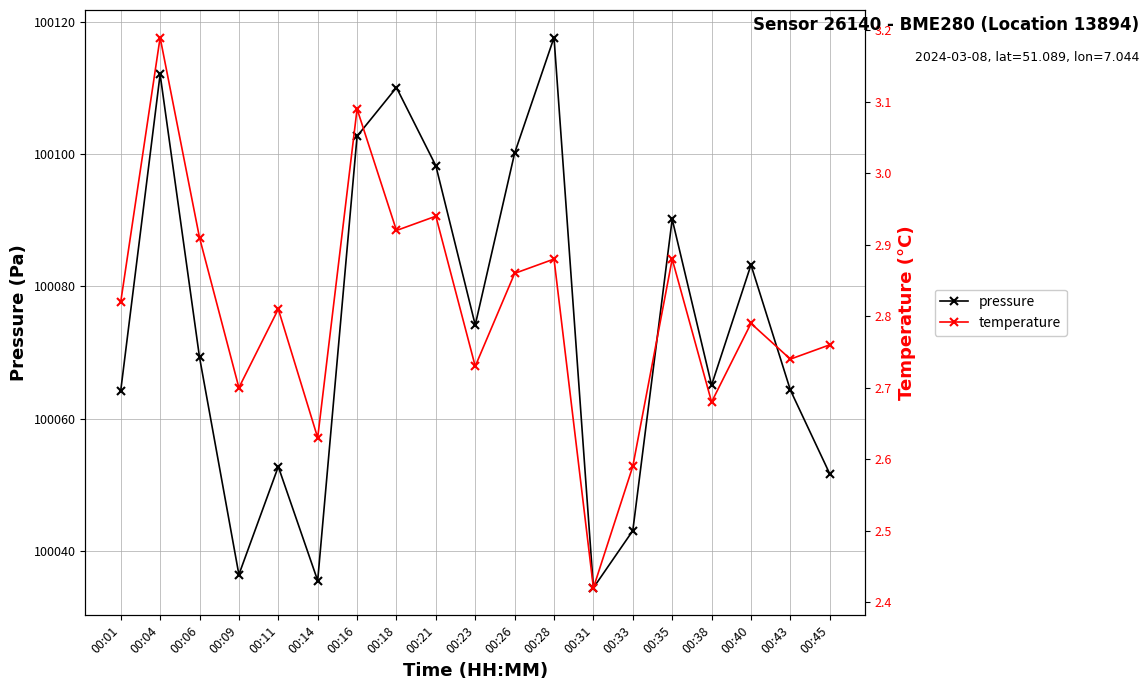

How many lines are shown in the chart?

2